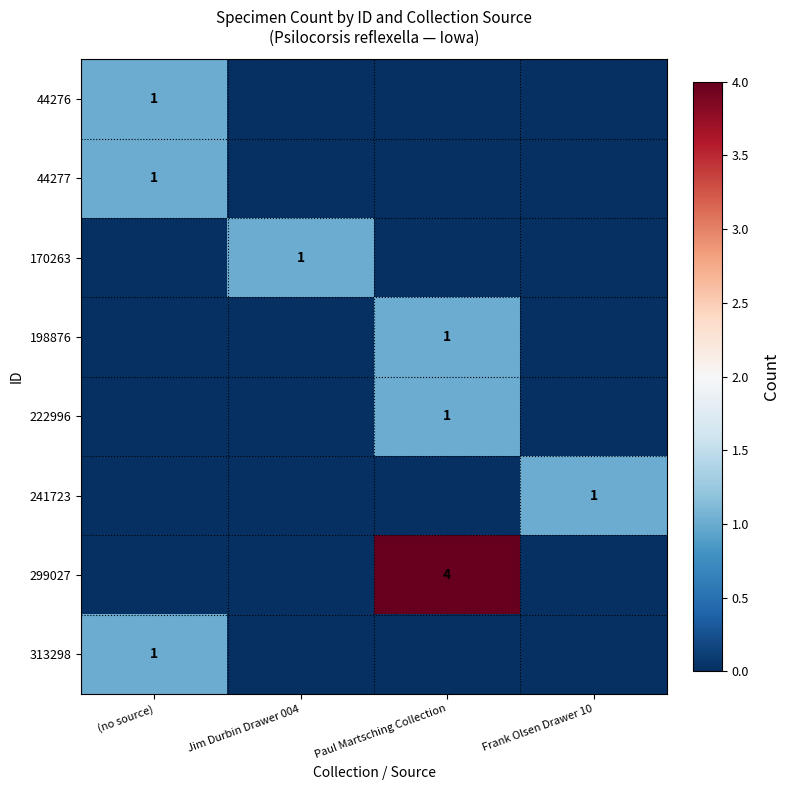

The 241723 series shows 1 at Frank Olsen Drawer 10. True or false?

True